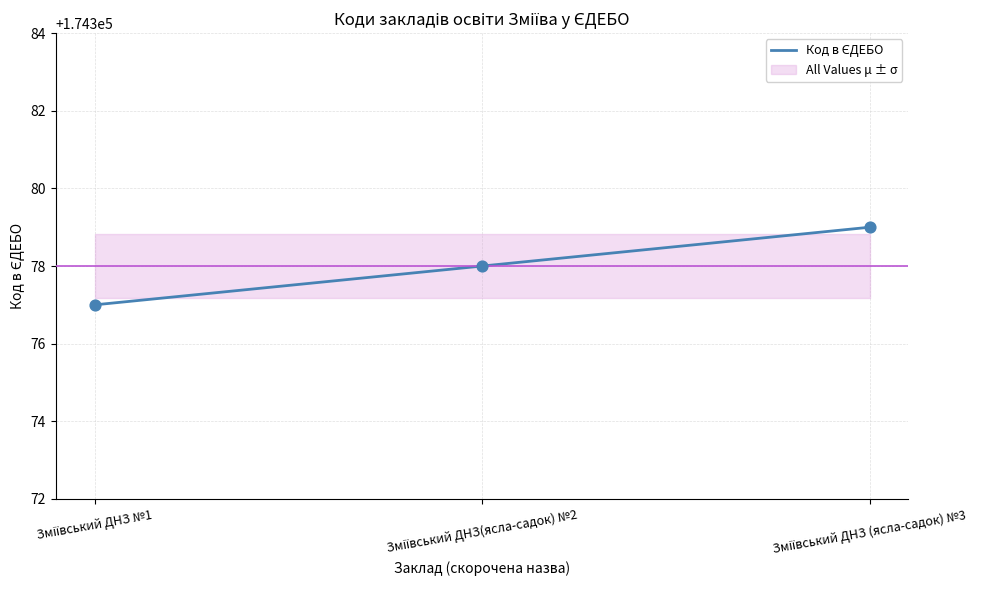

What is the change in value from Зміївський ДНЗ №1 to Зміївський ДНЗ(ясла-садок) №2?

+1